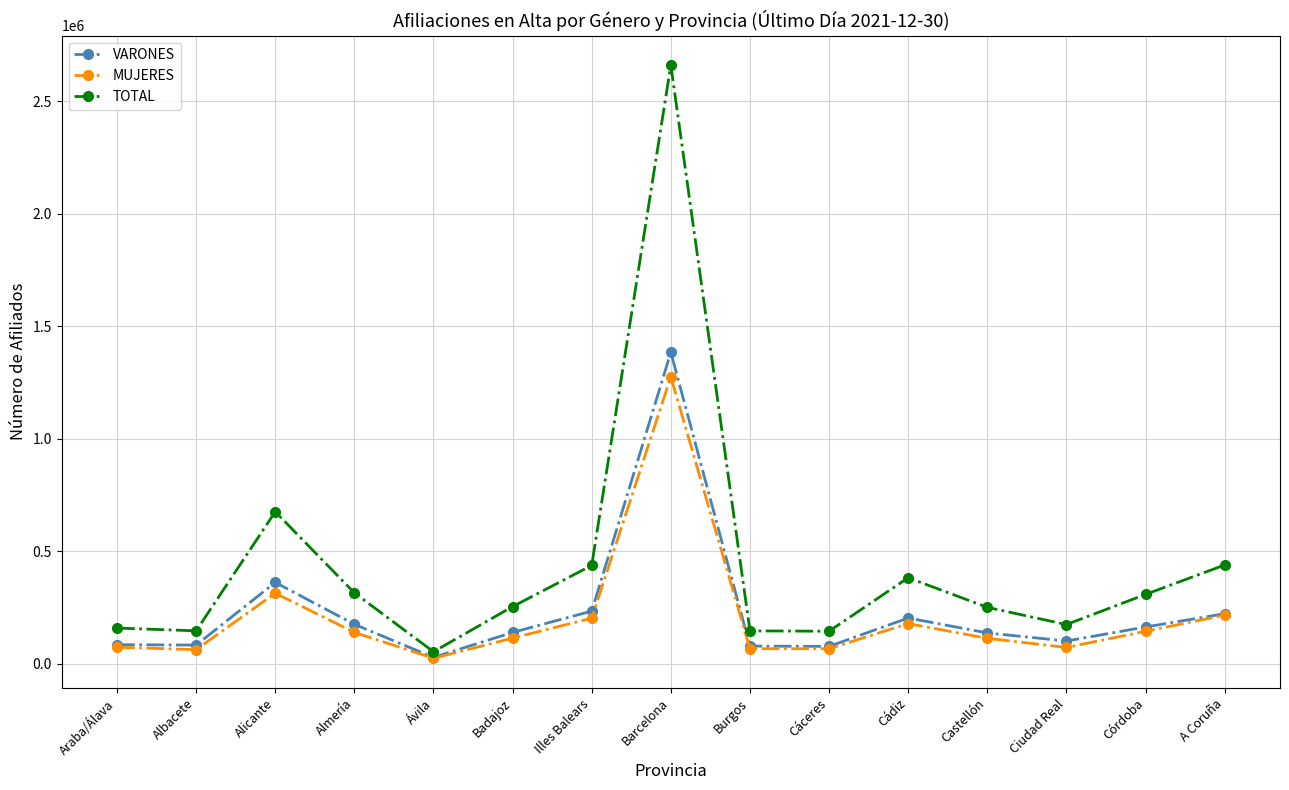

What are all the series names shown in the legend?

VARONES, MUJERES, TOTAL